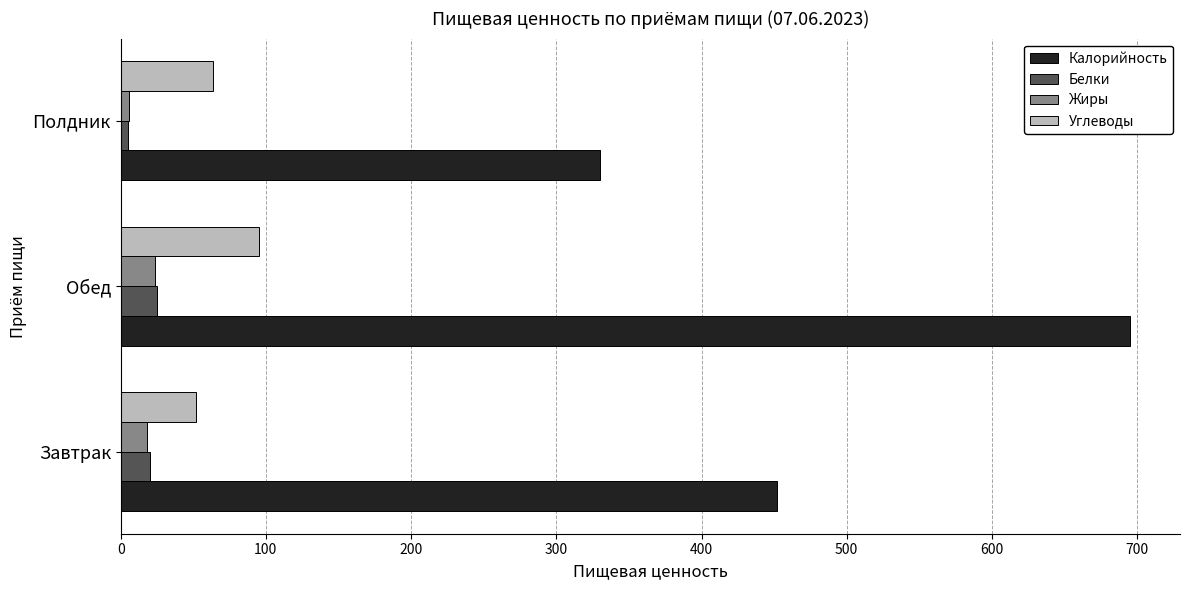

How many values in the Калорийность series are below 451?

1